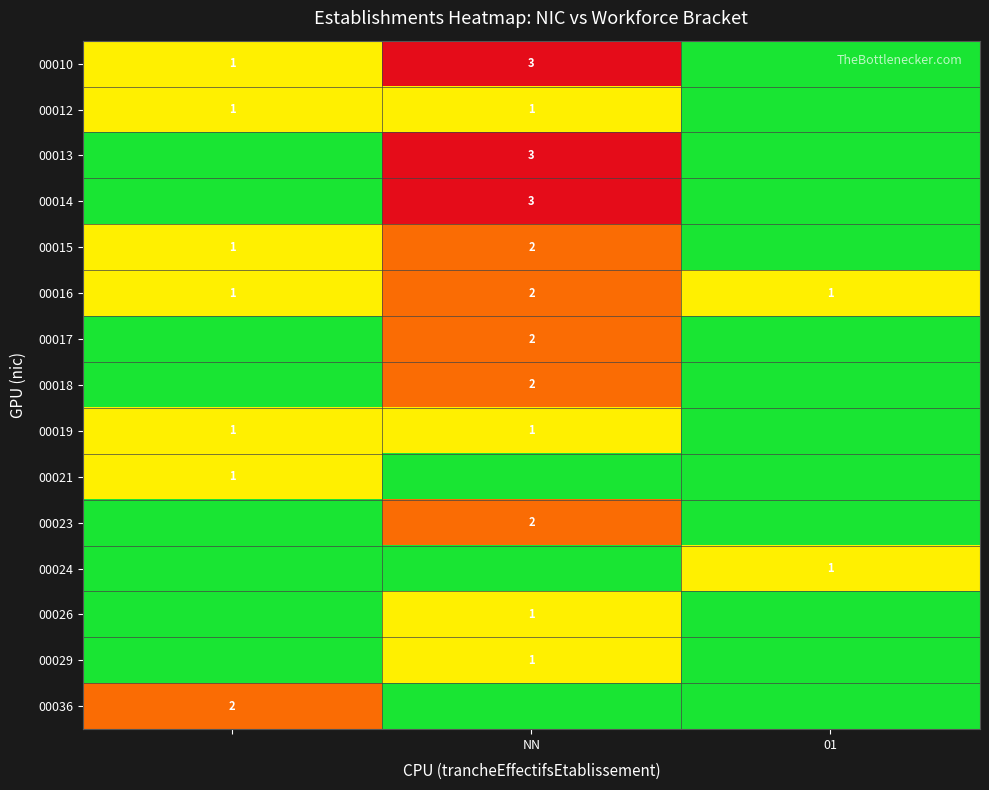

The value of 00014 at NN is 4. True or false?

False